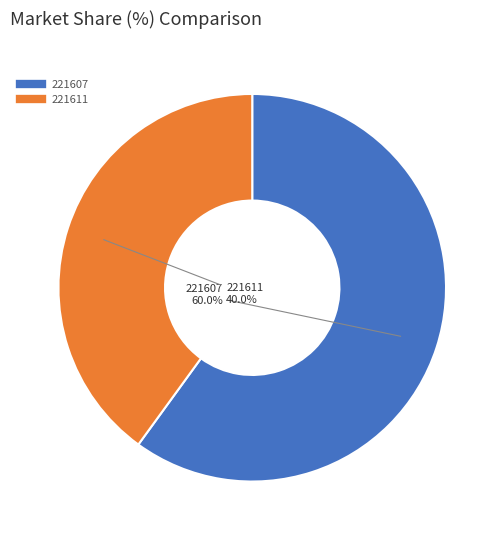

Which slice is the largest?

221607